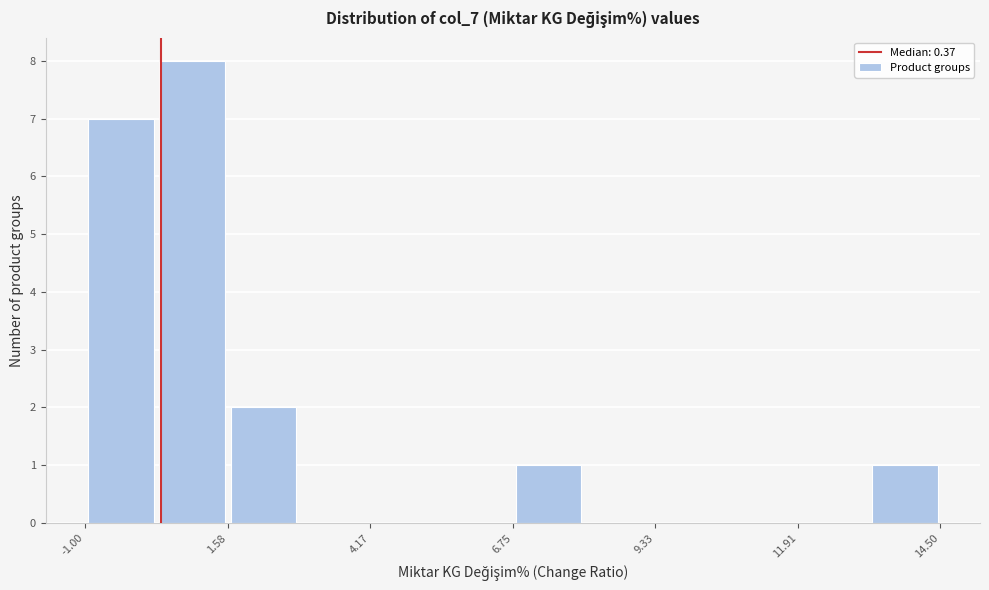

Around what value on the x-axis is the tallest bar? Give the approximate position of its centre, as read against the axis.

1.0